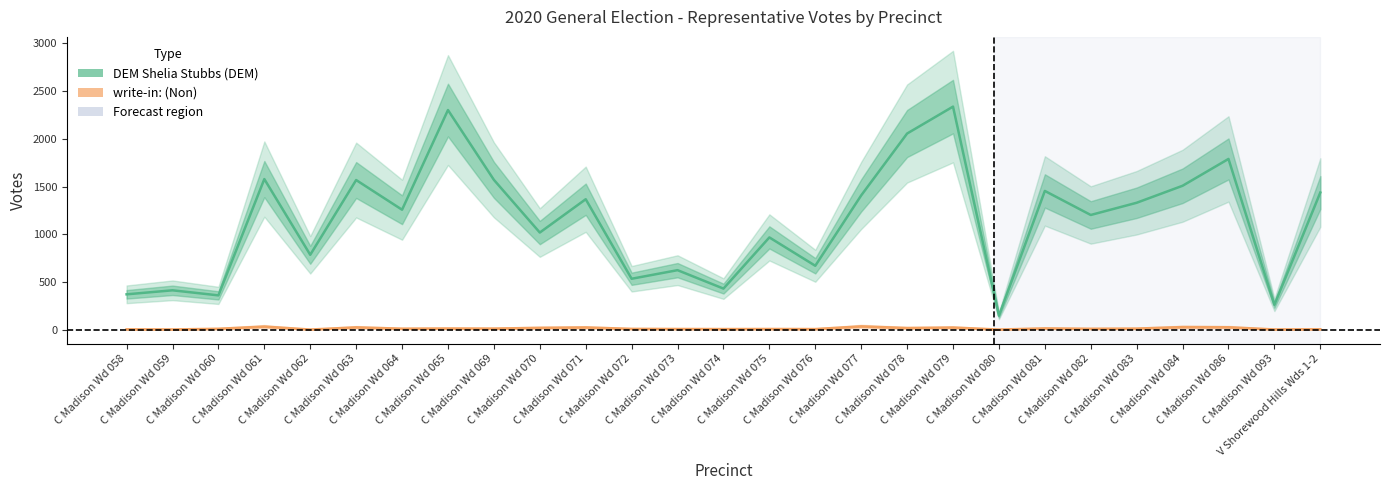

What is the highest value of the DEM Shelia Stubbs (DEM) series?

2337